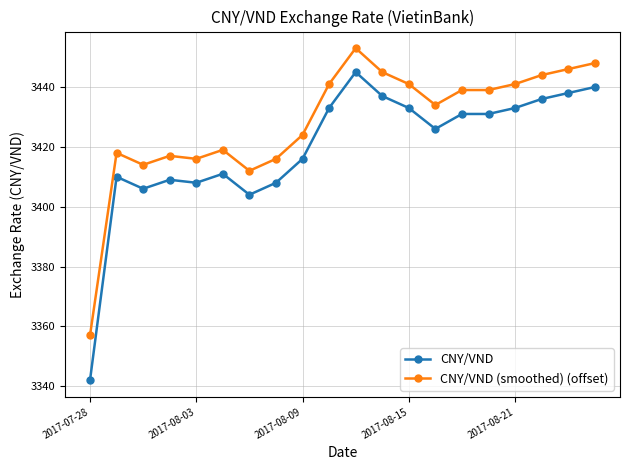

True or false: CNY/VND has more than 0 interior local peaks.

True